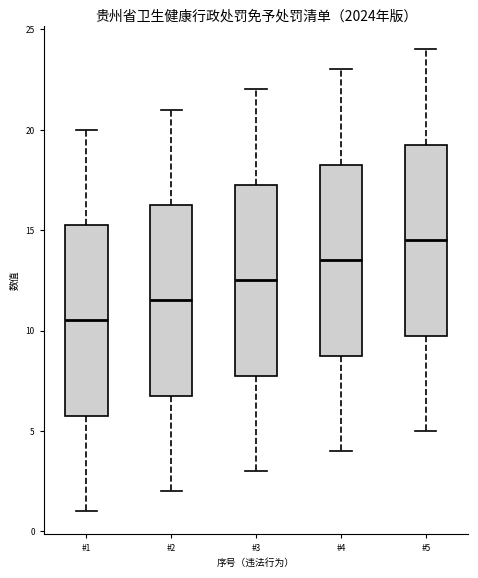

Where is the lower edge of the box for #5 on the y-axis? The values are not printed on the chart, so give them approximately, as read against the axis.

10.0